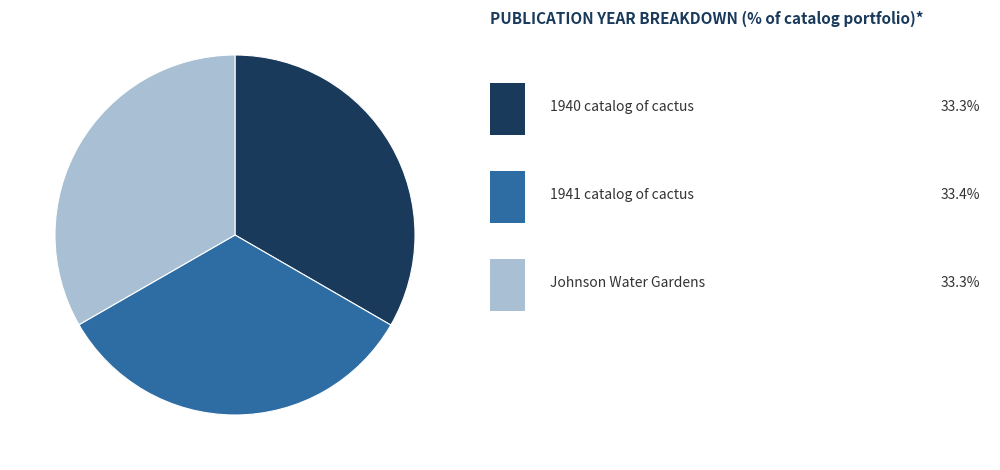

Is there a majority slice in this chart?

No